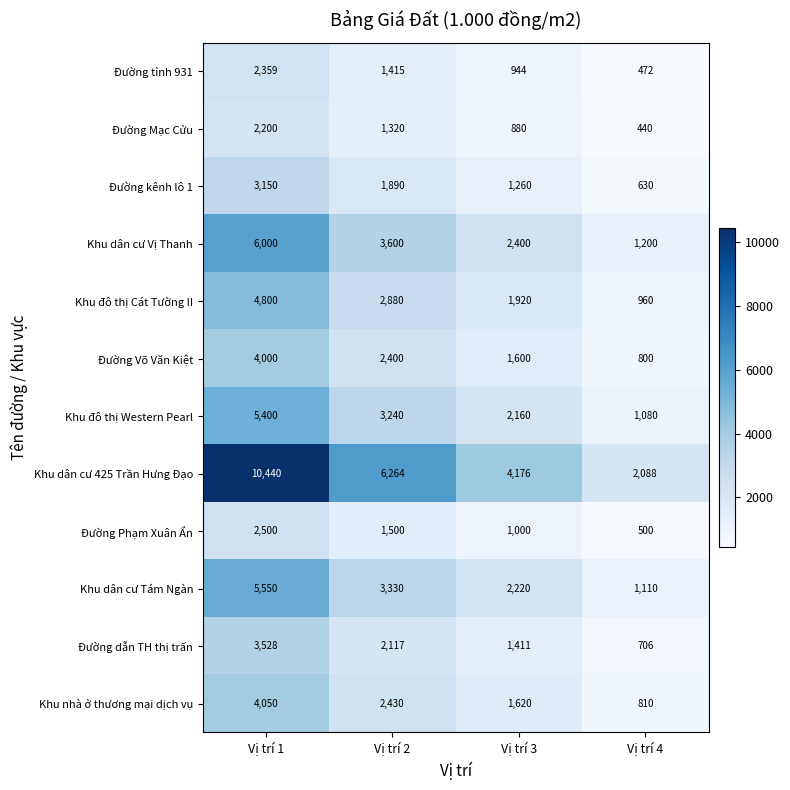

The Đường Phạm Xuân Ẩn series shows 2500 at Vị trí 1. True or false?

True